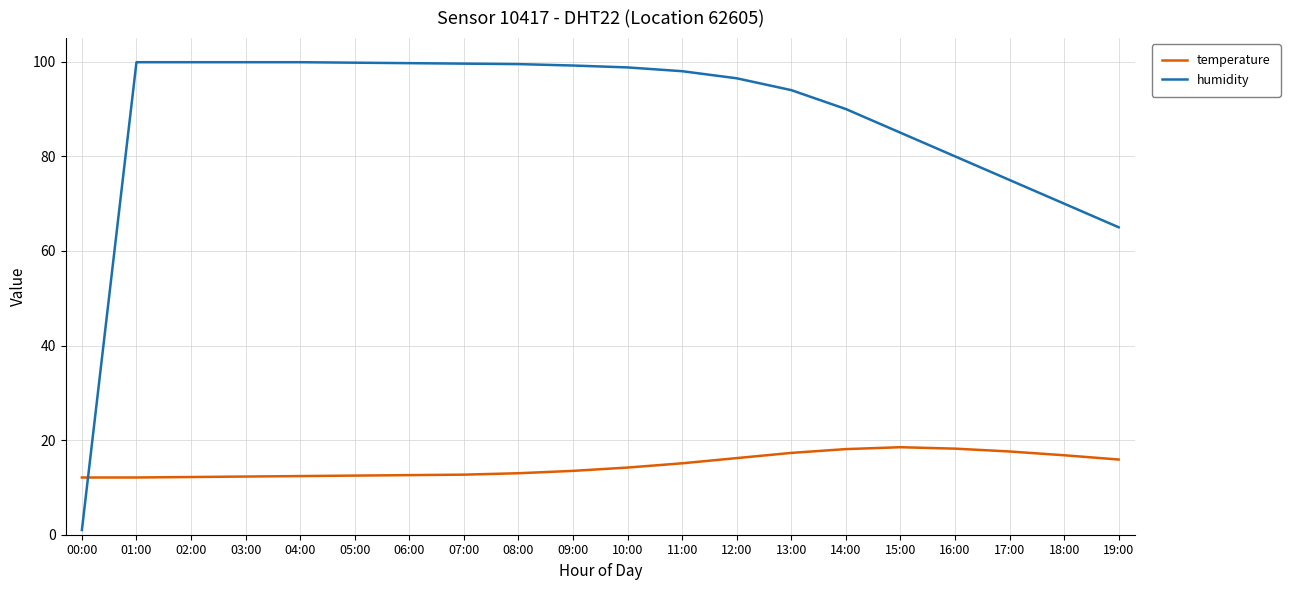

After their last crossing, which series has the higher values: temperature or humidity?

humidity